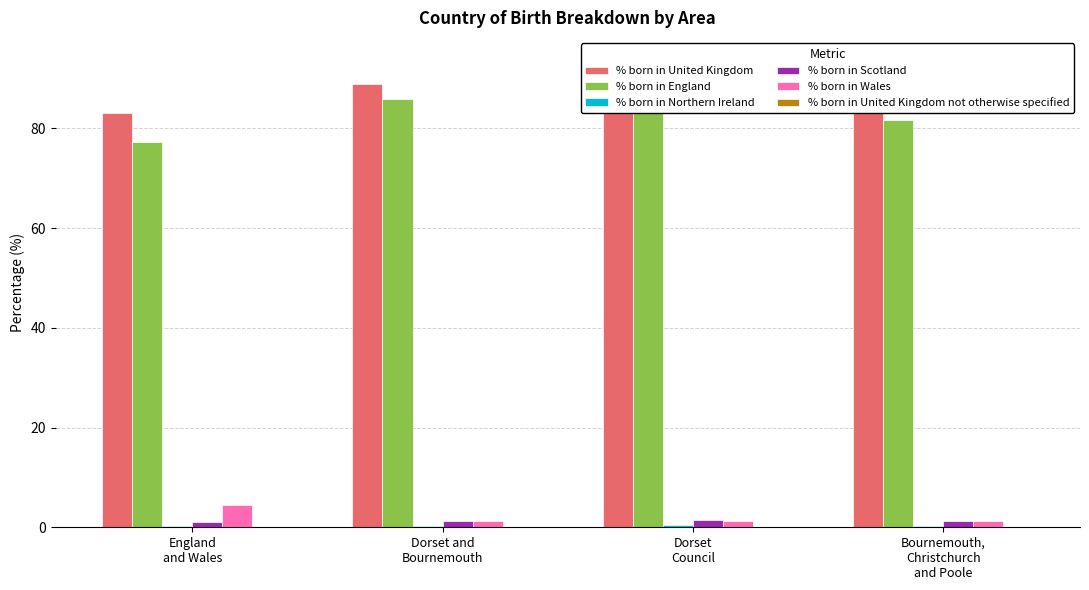

Where is % born in United Kingdom not otherwise specified nearest to the value 0?

Bournemouth,
Christchurch
and Poole